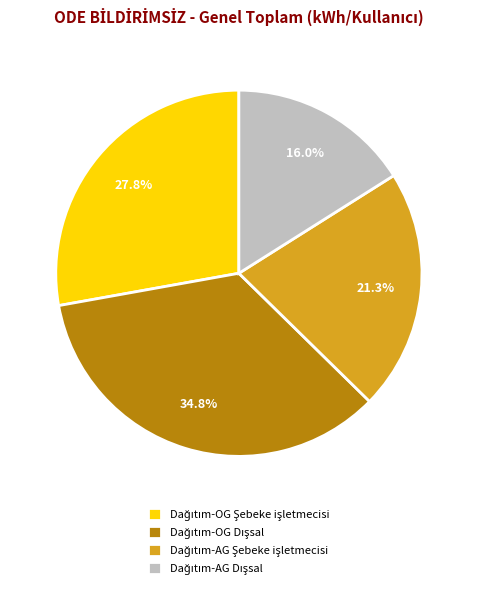

Count the number of slices in the pie.

4